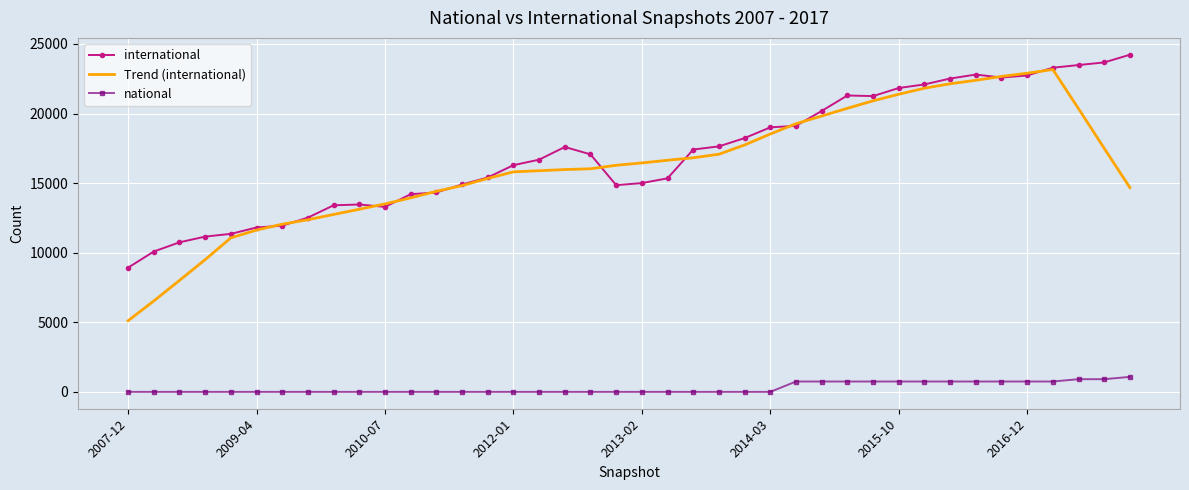

What is the maximum value for Trend (international)?

23162.6